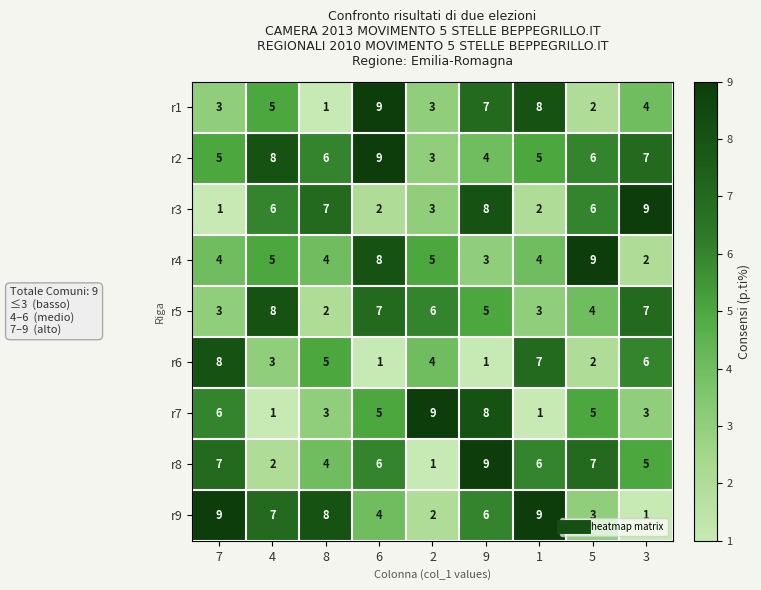

What is the sum of all r9 values?

49